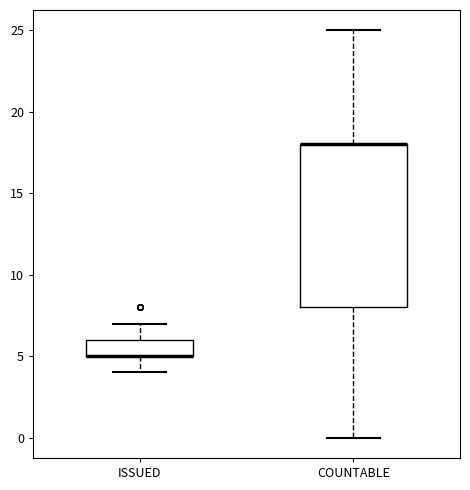

Where is the lower edge of the box for ISSUED on the y-axis? The values are not printed on the chart, so give them approximately, as read against the axis.

5